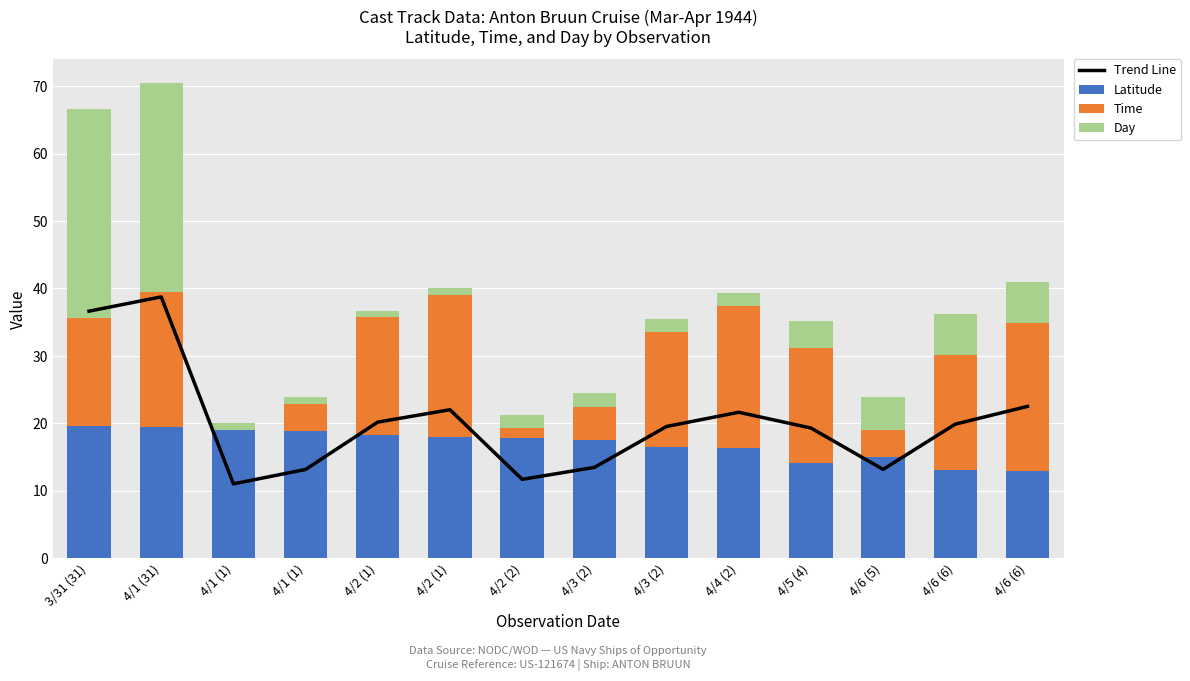

What is the value of the Day bar at the 3rd from the left?

1.0